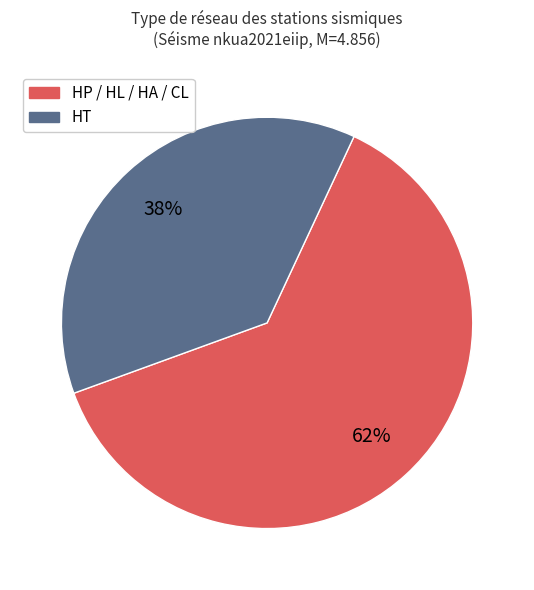

To the nearest percent, what is the average slice percentage?

50%